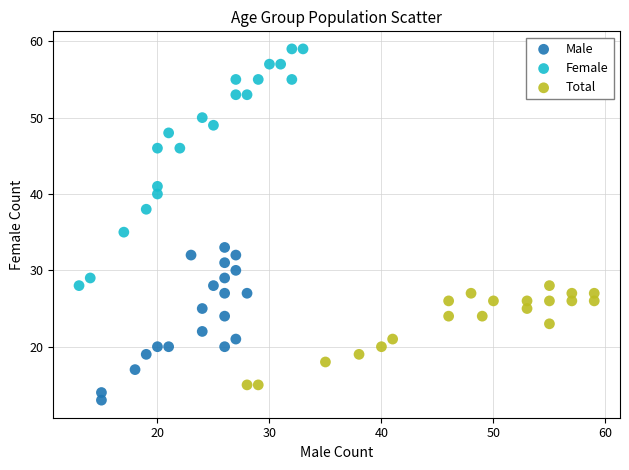

Which series has the largest Y range (max minus min)?

Female